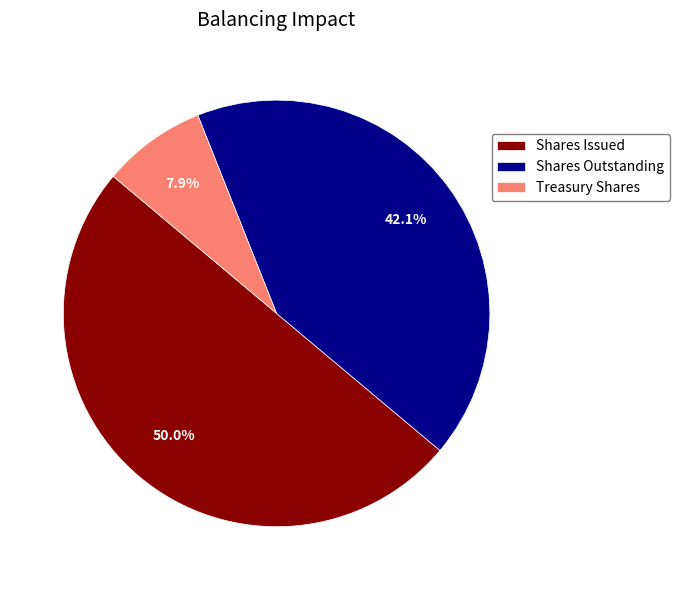

Which category has the smallest portion of the pie?

Treasury Shares